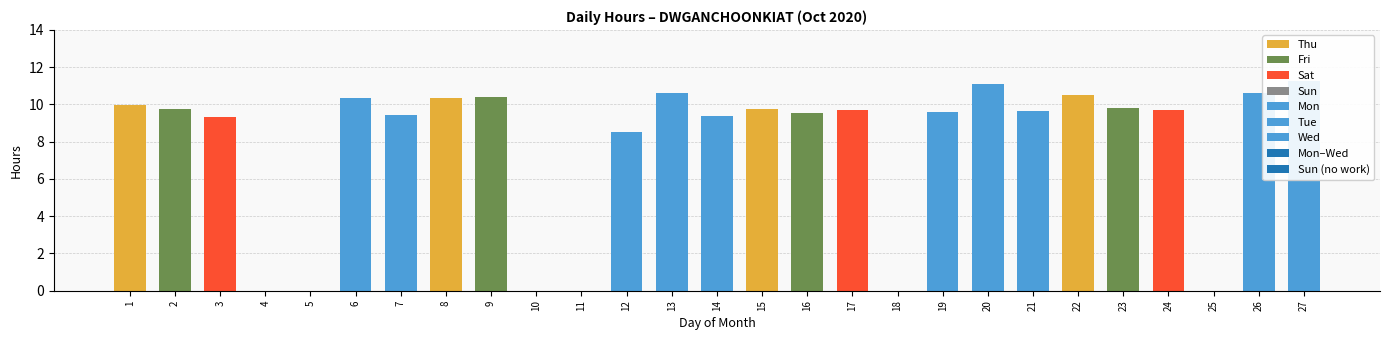

At which label does Hours Worked reach its peak?

27